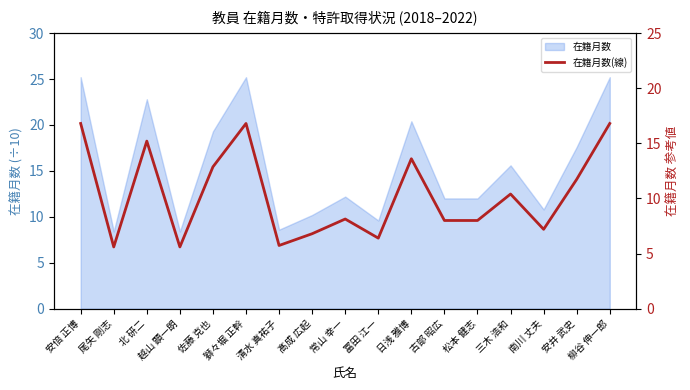

What is the label of the 6th point from the right?

古部 昭広